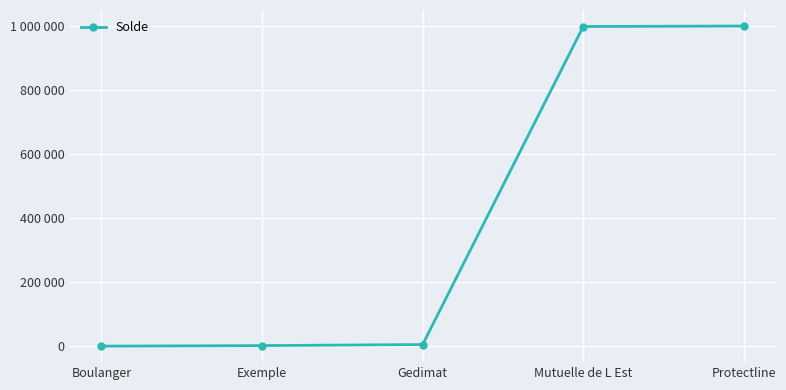

Does the chart have visible grid lines?

Yes